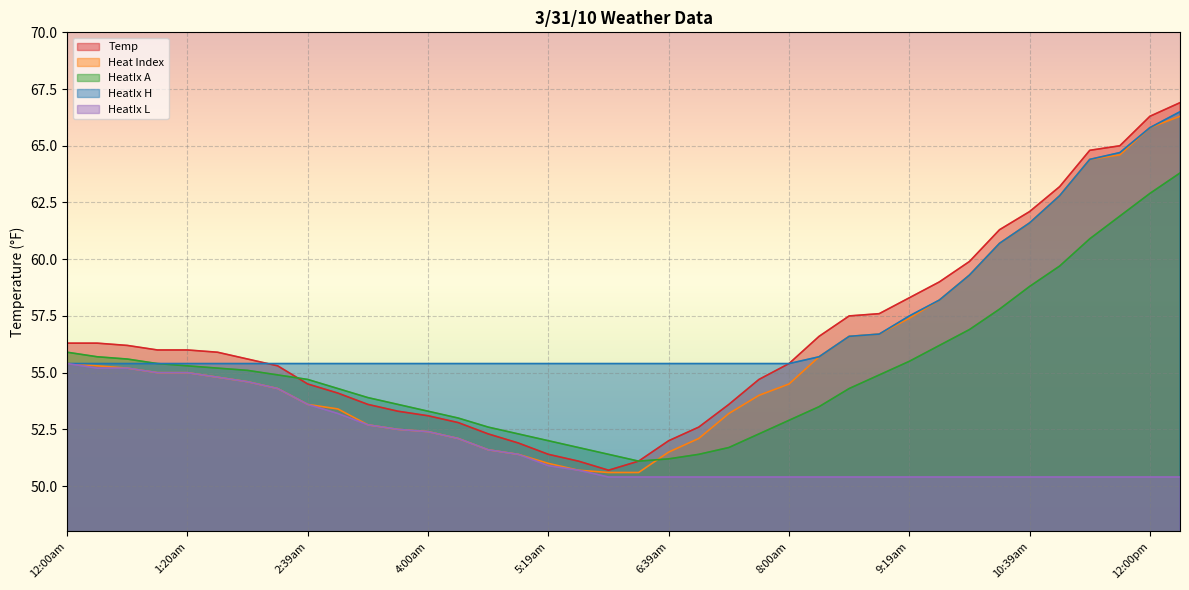

Is it true that Temp equals 29.0 at 5:19am?

False